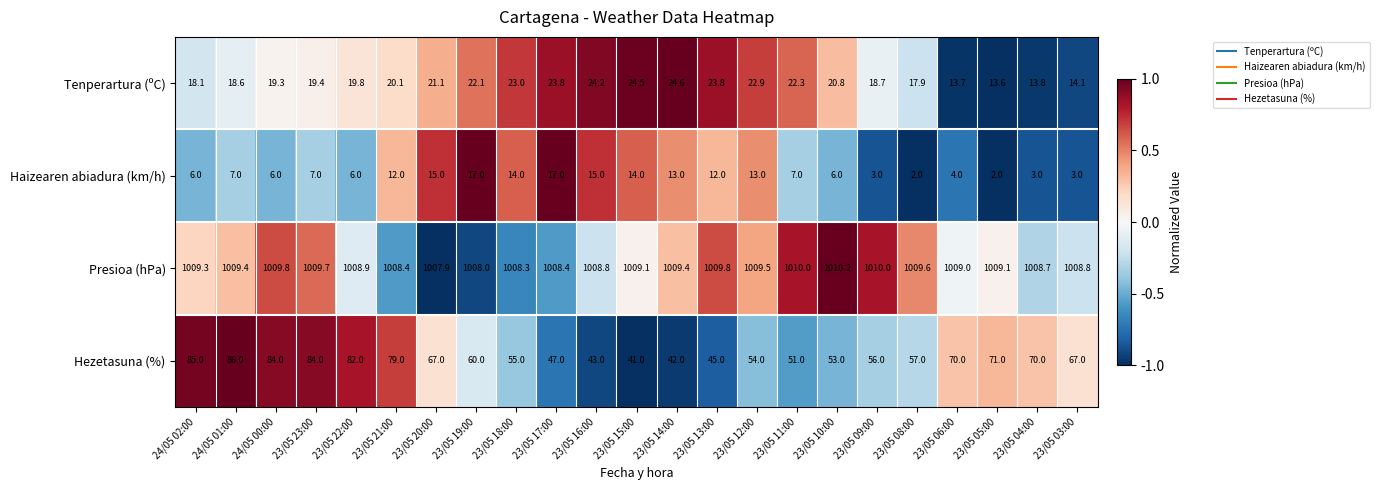

Rank the series by their maximum value, from lowest to highest.

Haizearen abiadura (km/h), Tenperartura (ºC), Hezetasuna (%), Presioa (hPa)